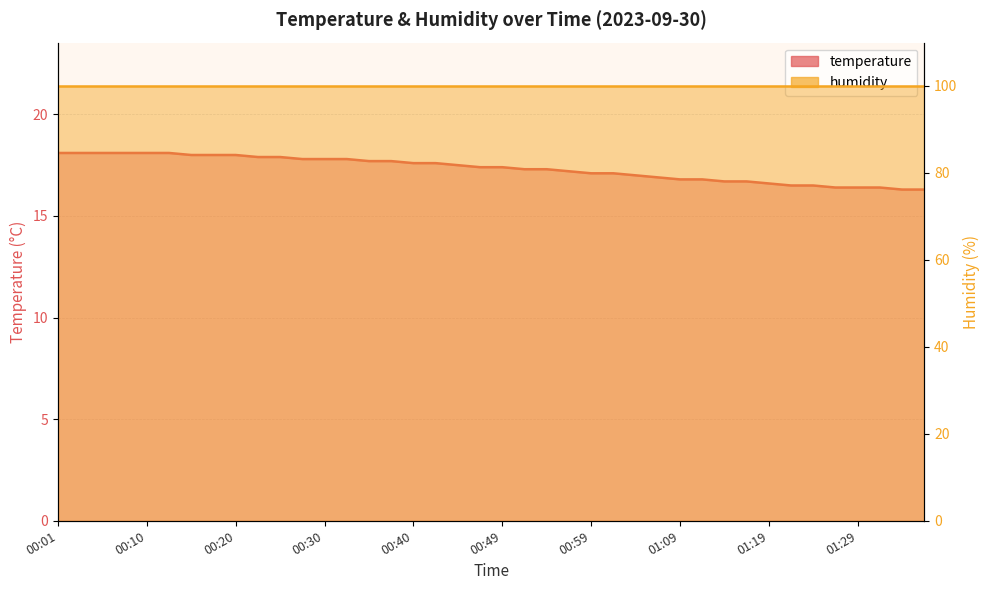

Reading left to right, what are all the values shown in this chart?

00:01=18.1	00:03=18.1	00:06=18.1	00:08=18.1	00:10=18.1	00:13=18.1	00:15=18.0	00:18=18.0	00:20=18.0	00:23=17.9	00:25=17.9	00:27=17.8	00:30=17.8	00:32=17.8	00:35=17.7	00:37=17.7	00:40=17.6	00:42=17.6	00:45=17.5	00:47=17.4	00:49=17.4	00:52=17.3	00:54=17.3	00:57=17.2	00:59=17.1	01:02=17.1	01:04=17.0	01:07=16.9	01:09=16.8	01:11=16.8	01:14=16.7	01:16=16.7	01:19=16.6	01:21=16.5	01:24=16.5	01:27=16.4	01:29=16.4	01:31=16.4	01:34=16.3	01:36=16.3